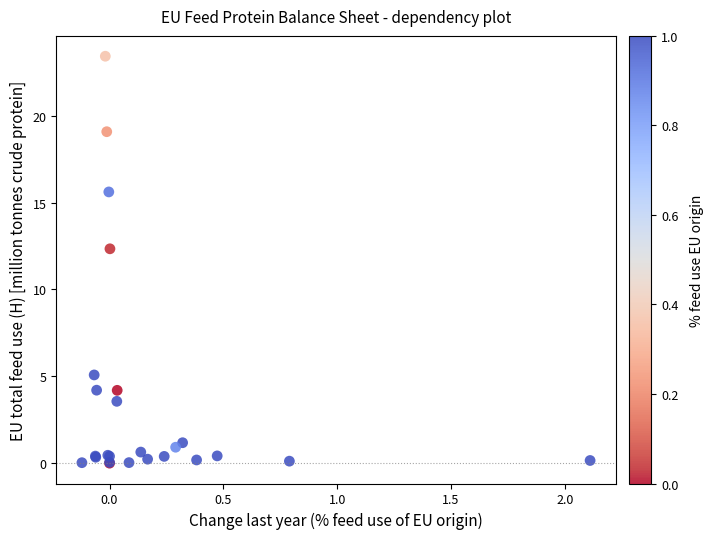

What Y value in the scatter plot is closest to 11?

12.3